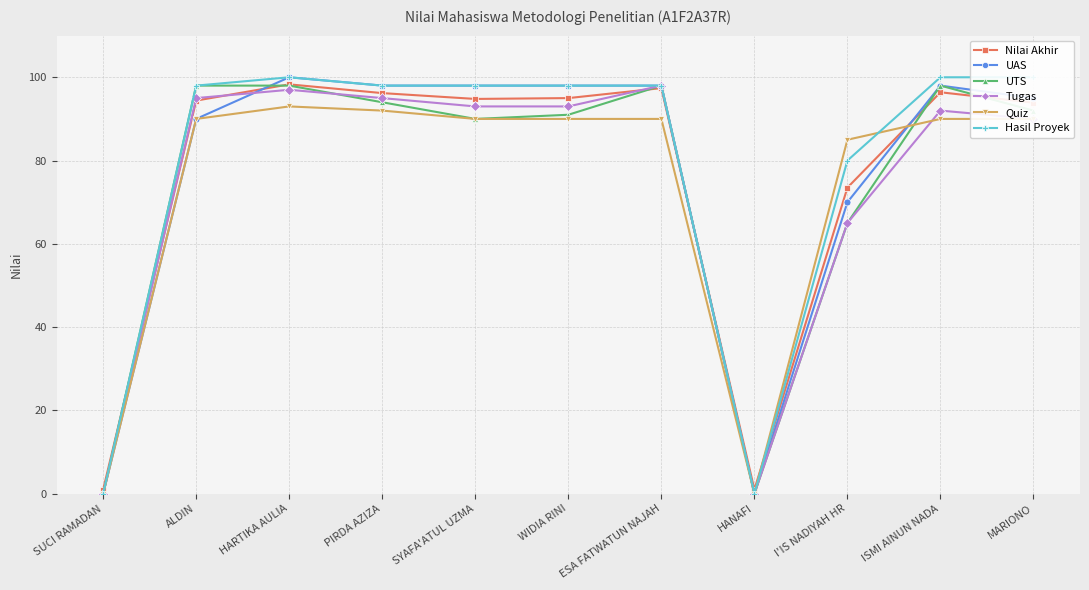

Rank the categories by Tugas value from highest to lowest.

ESA FATWATUN NAJAH, HARTIKA AULIA, ALDIN, PIRDA AZIZA, SYAFA'ATUL UZMA, WIDIA RINI, ISMI AINUN NADA, MARIONO, I'IS NADIYAH HR, SUCI RAMADAN, HANAFI